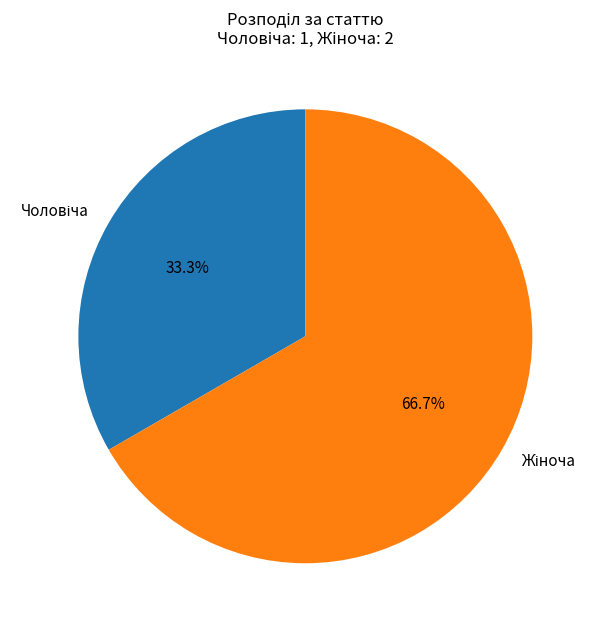

Is there a majority slice in this chart?

Yes